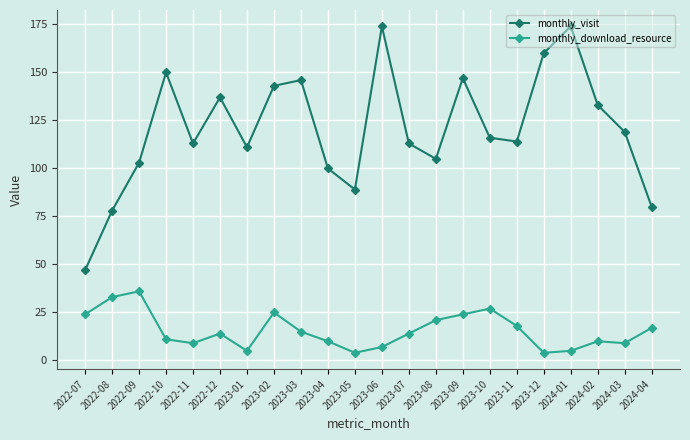

What is the average value of the monthly_download_resource series?

16